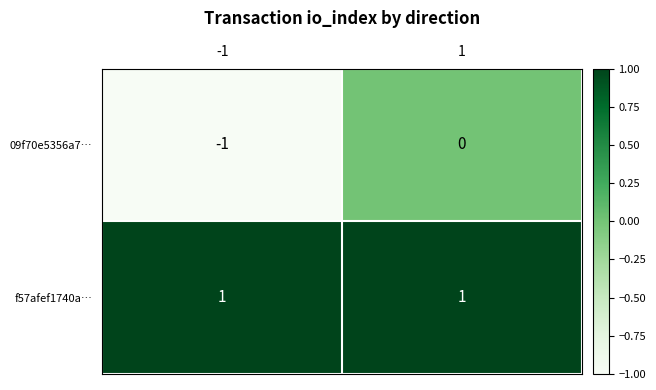

Count the number of data series in this chart.

2